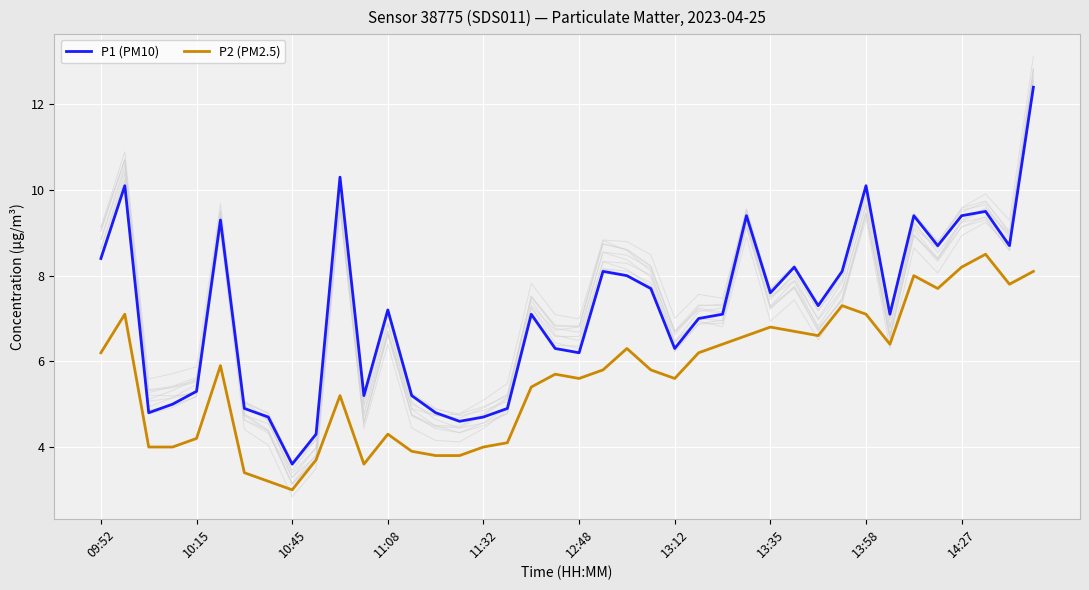

What is the value of the P1 (PM10) point at the 32nd from the left?

8.1